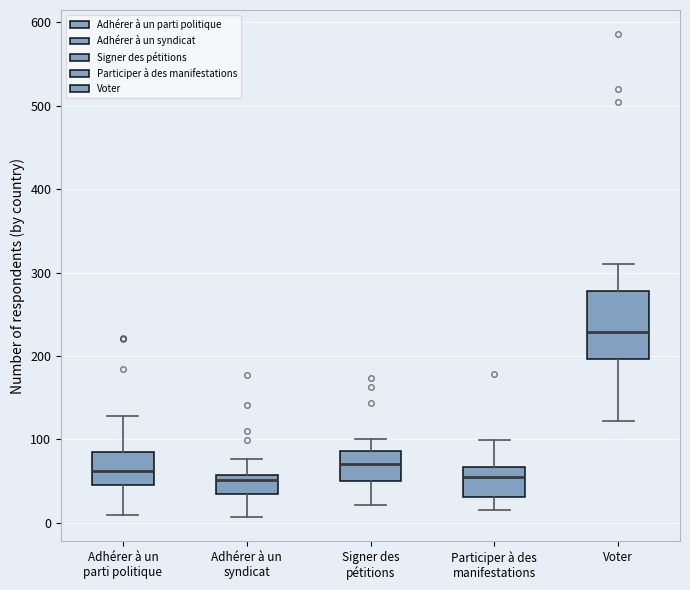

Reading left to right, read every box against the y-axis: the position of its median line, the range the box covers, and the ends of its whiskers. The values are not printed on the chart, so give them approximately, as read against the axis.

Adhérer à un parti politique: median 60, box 50 to 90, whiskers 10 to 130
Adhérer à un syndicat: median 50, box 40 to 60, whiskers 10 to 80
Signer des pétitions: median 70, box 50 to 90, whiskers 20 to 100
Participer à des manifestations: median 60, box 30 to 70, whiskers 20 to 100
Voter: median 230, box 200 to 280, whiskers 120 to 310